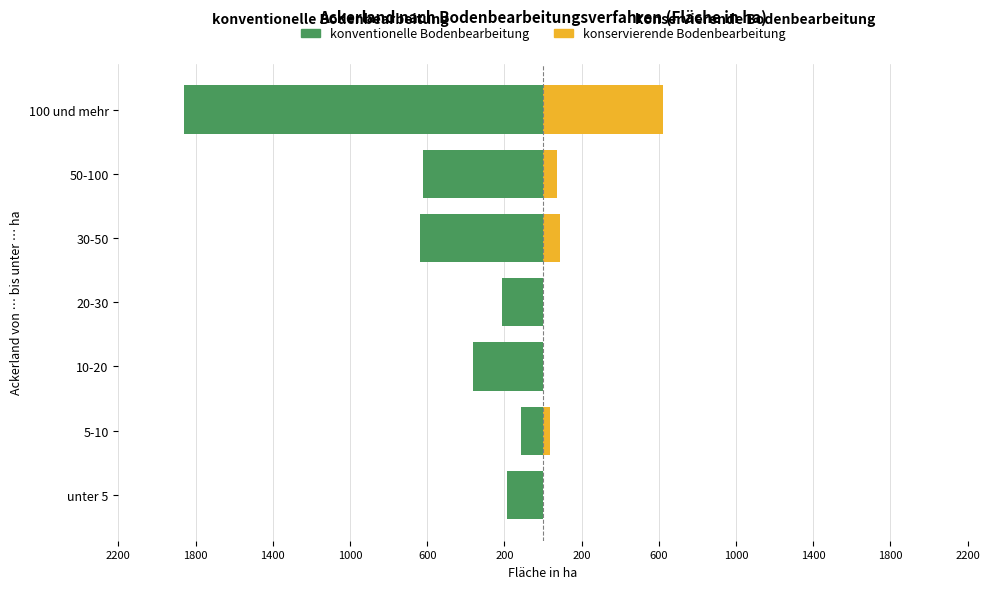

How many distinct data groups are displayed?

2